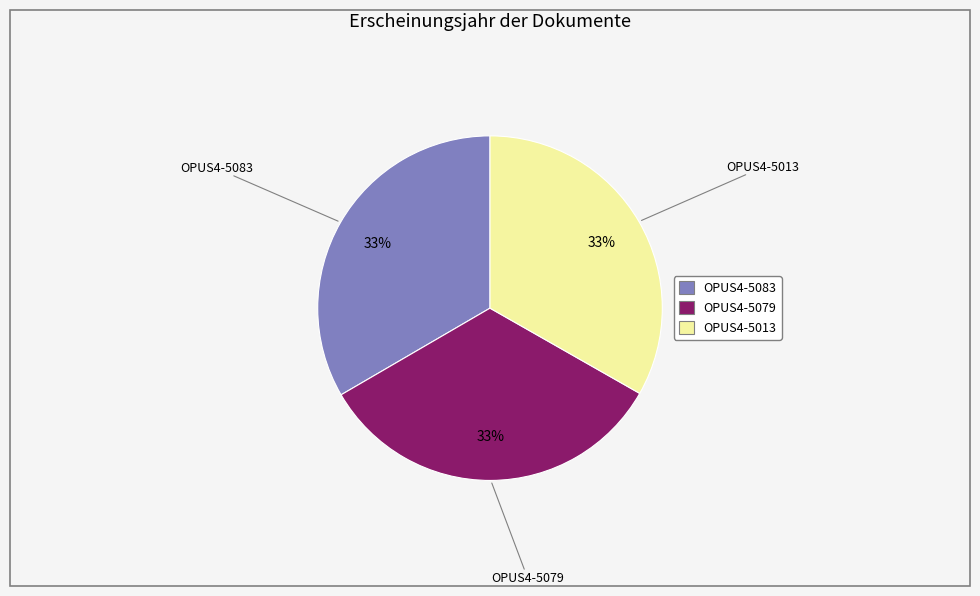

Is it true that OPUS4-5079 is 33% of the pie?

True